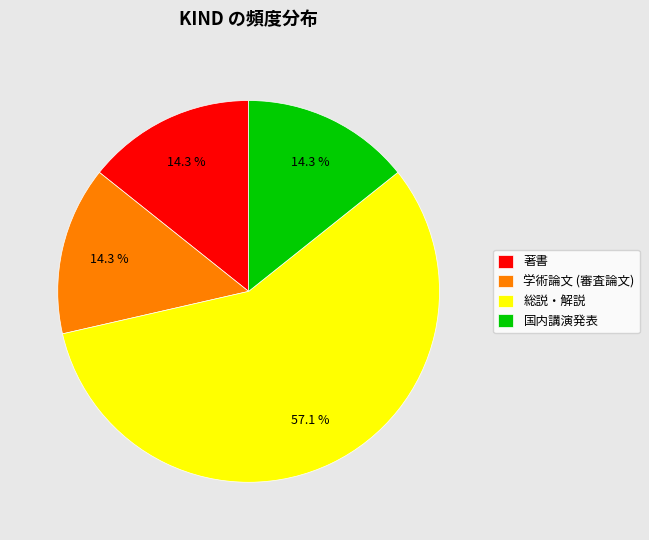

How many slices are in this pie chart?

4